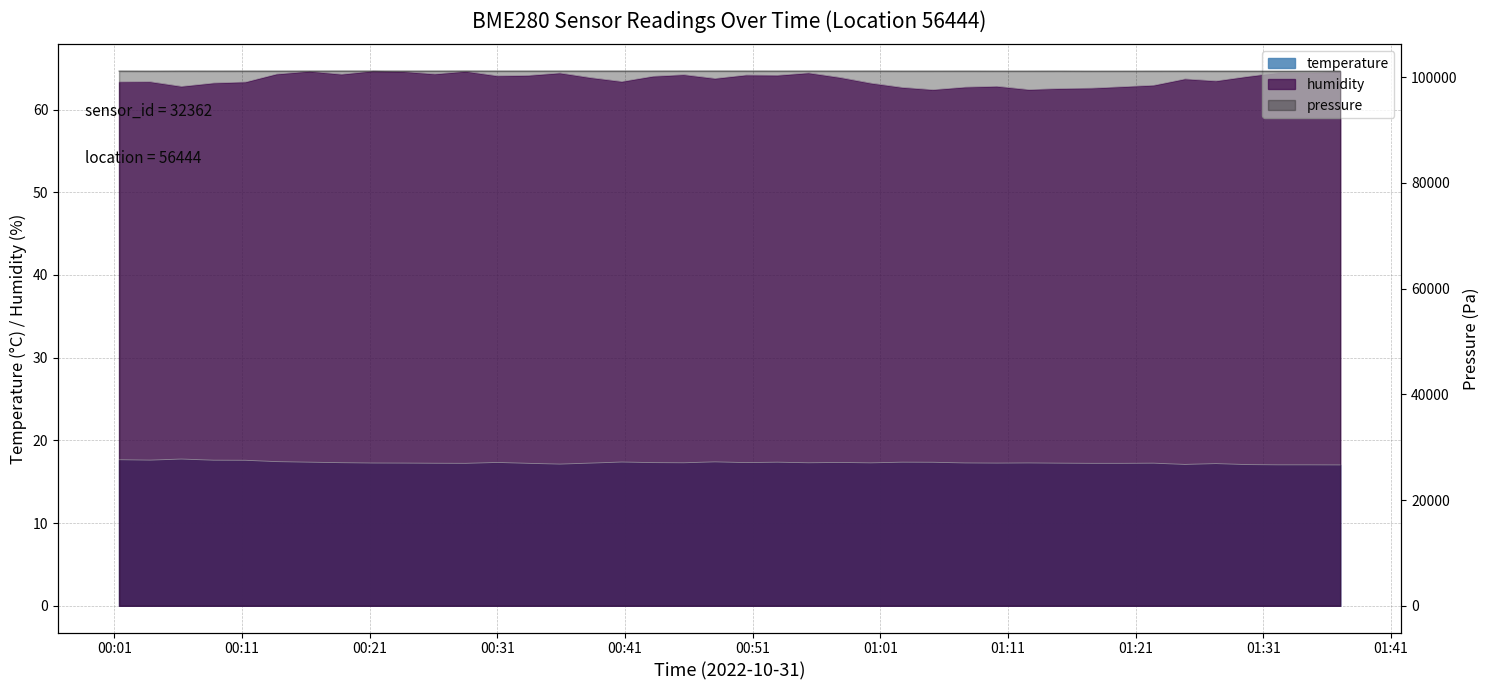

True or false: temperature and humidity cross at least once.

False